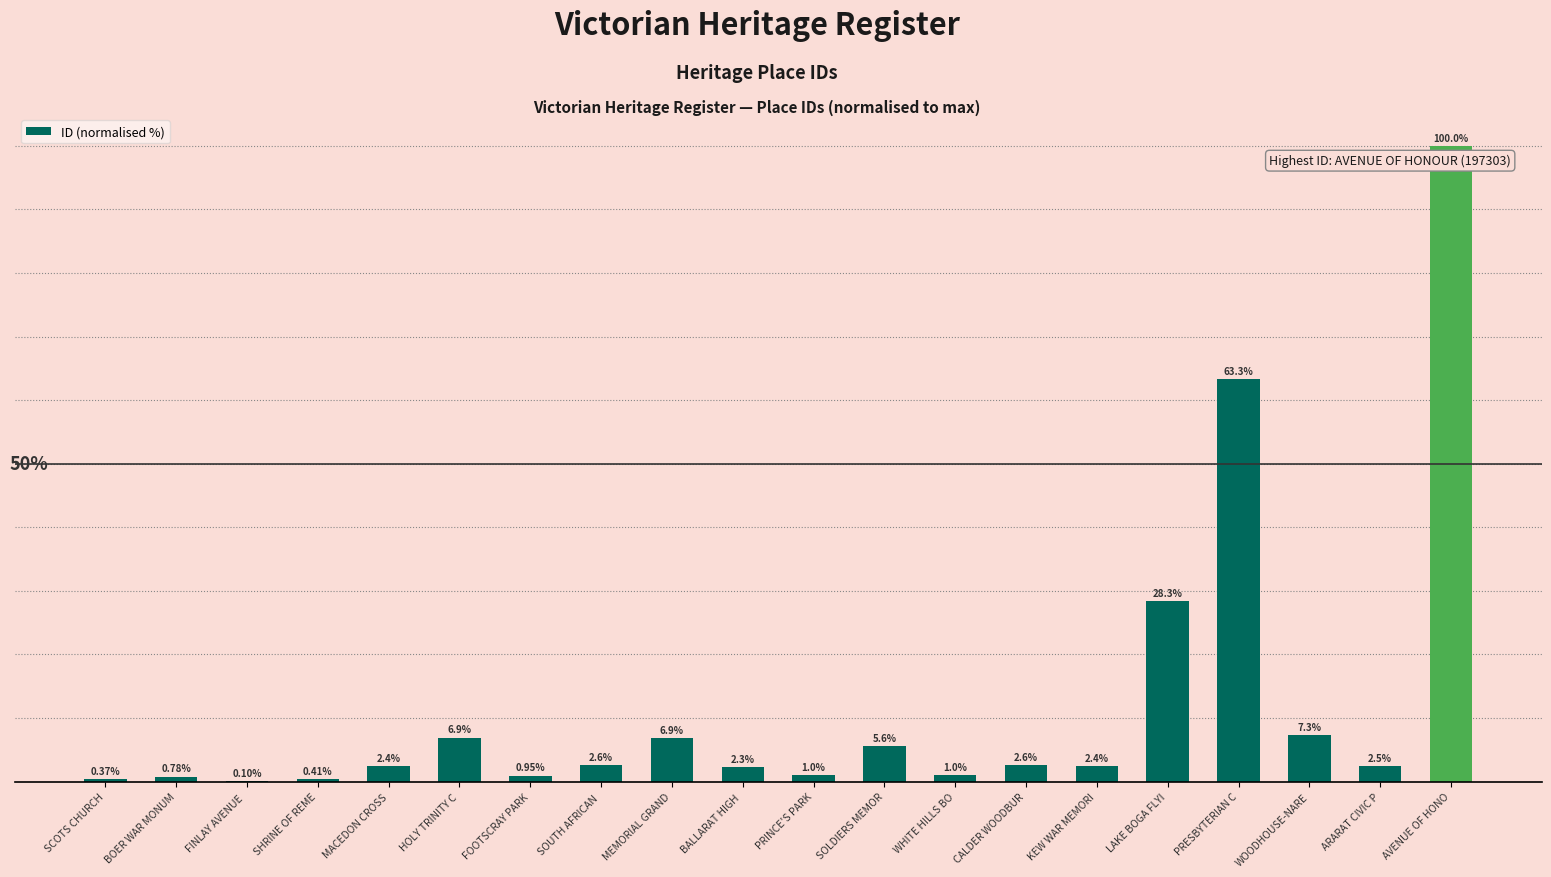

Where is the data nearest to the value 50?

PRESBYTERIAN C